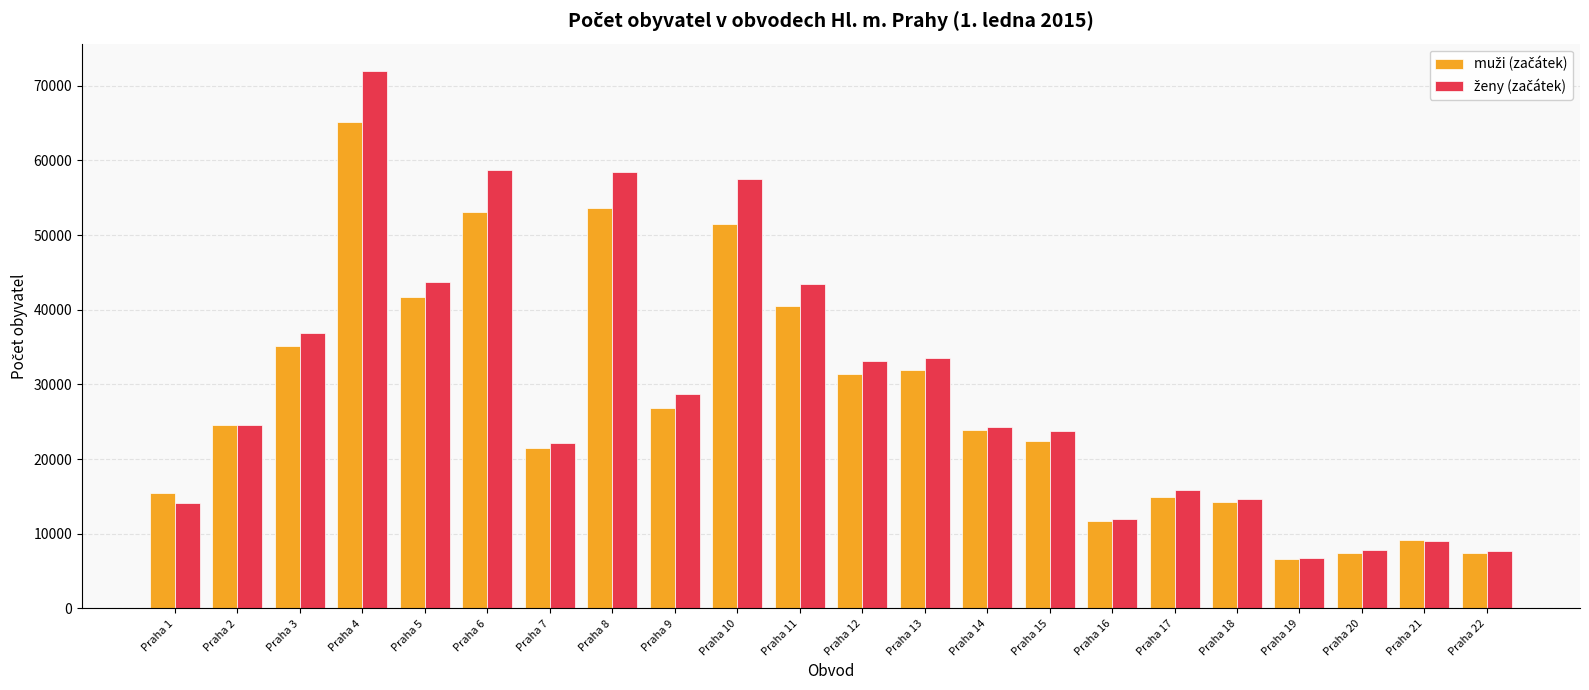

At how many categories does at least one series exceed 27852?

10